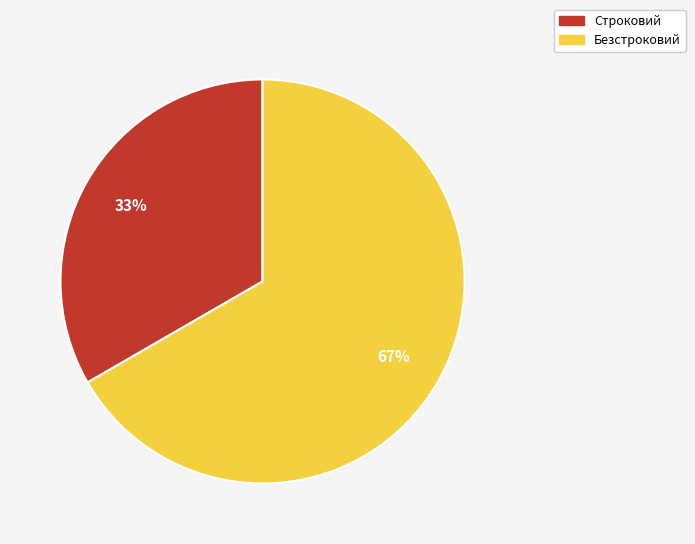

Rank the categories by value from lowest to highest.

Строковий, Безстроковий